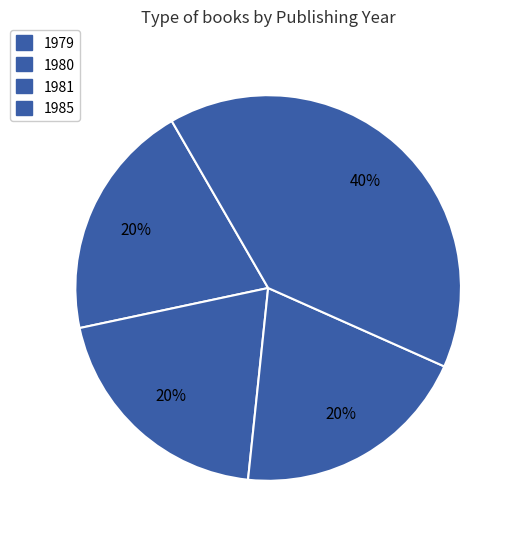

How many segments does this pie chart have?

4